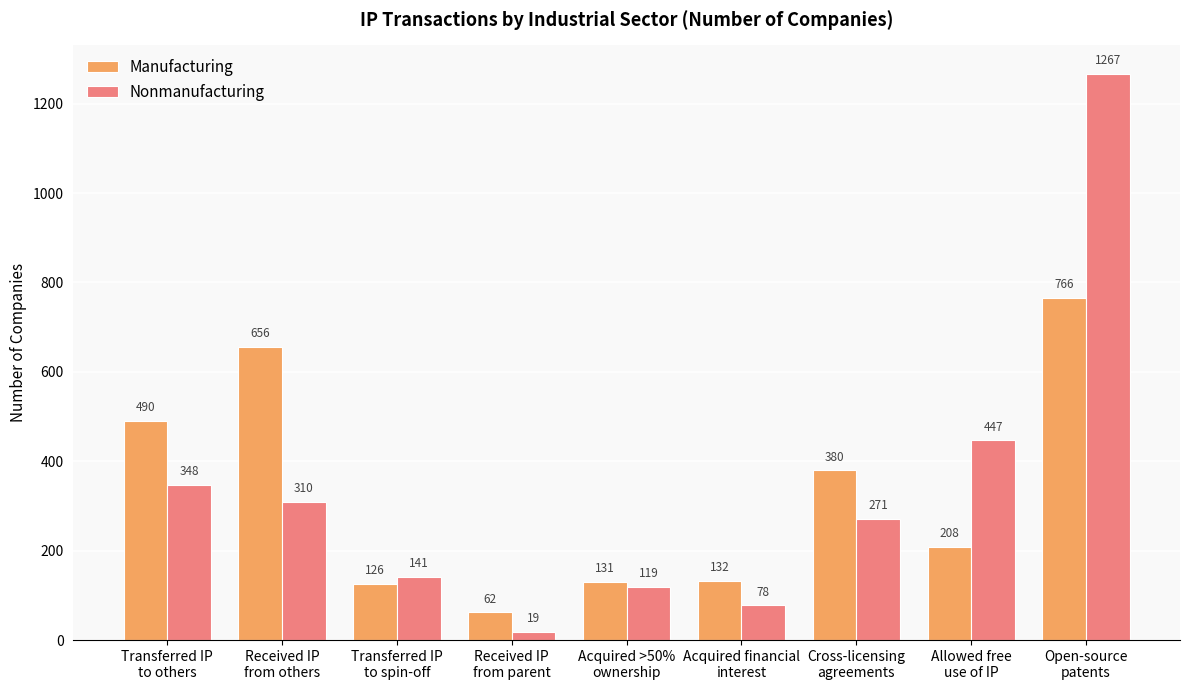

How many bars are there in total?

18